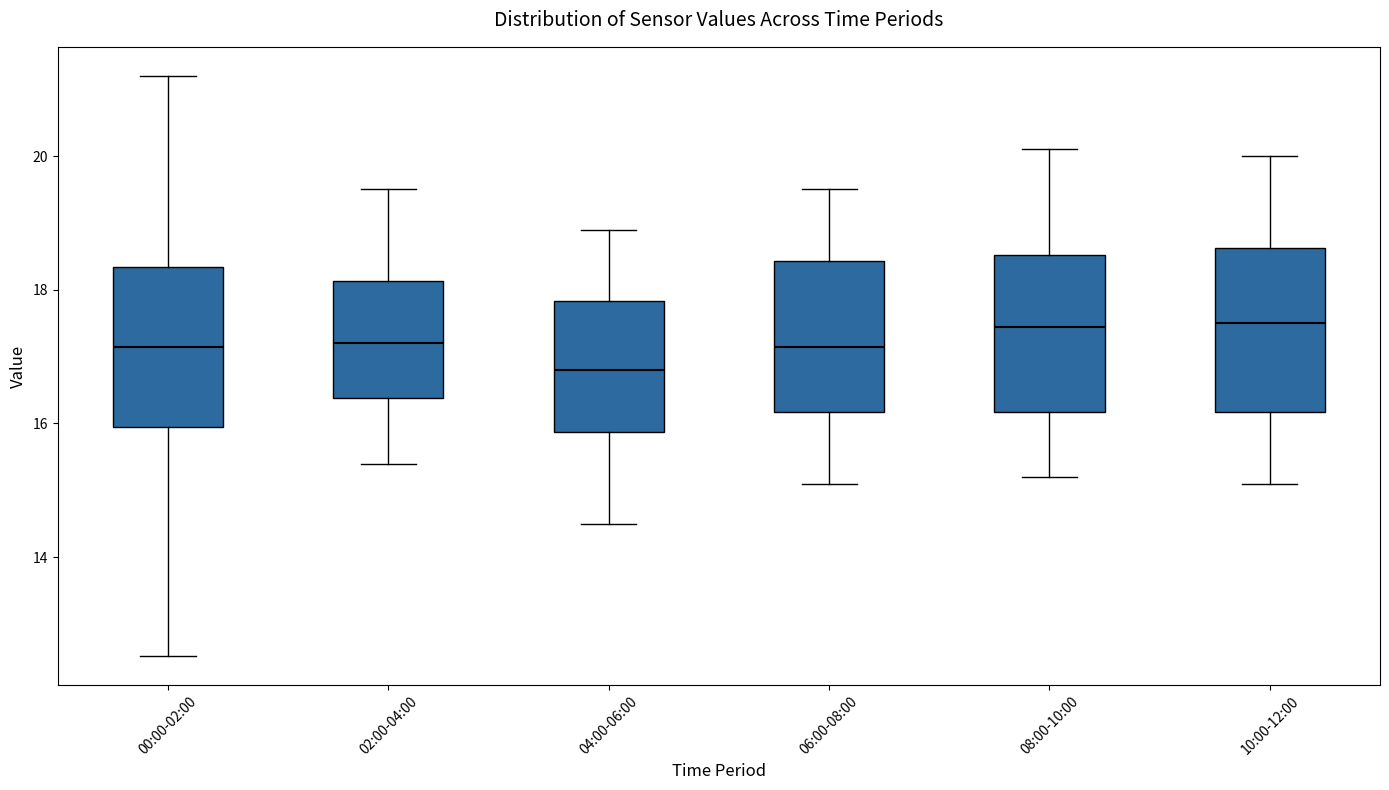

Reading left to right, read every box against the y-axis: the position of its median line, the range the box covers, and the ends of its whiskers. The values are not printed on the chart, so give them approximately, as read against the axis.

00:00-02:00: median 17.2, box 16.0 to 18.4, whiskers 12.6 to 21.2
02:00-04:00: median 17.2, box 16.4 to 18.2, whiskers 15.4 to 19.6
04:00-06:00: median 16.8, box 15.8 to 17.8, whiskers 14.6 to 19.0
06:00-08:00: median 17.2, box 16.2 to 18.4, whiskers 15.2 to 19.6
08:00-10:00: median 17.4, box 16.2 to 18.6, whiskers 15.2 to 20.2
10:00-12:00: median 17.6, box 16.2 to 18.6, whiskers 15.2 to 20.0